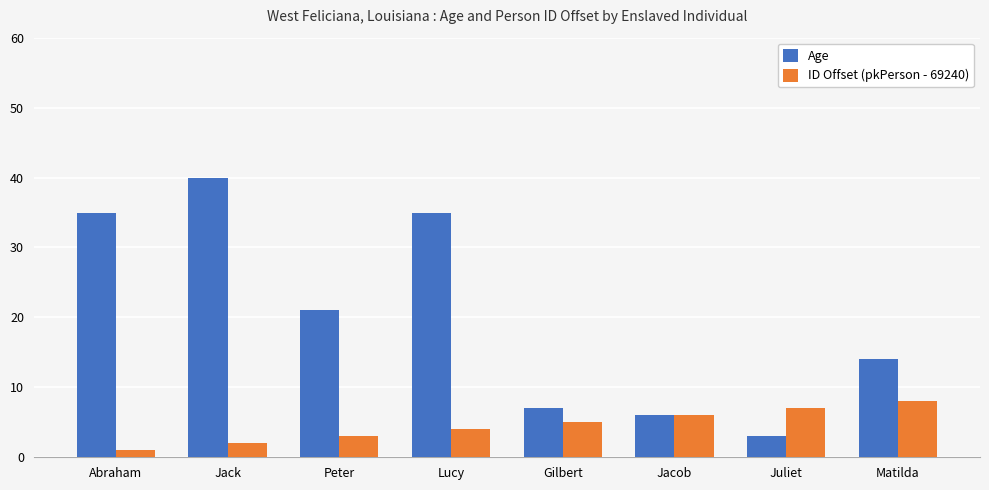

Is it true that Age equals 24 at Lucy?

False